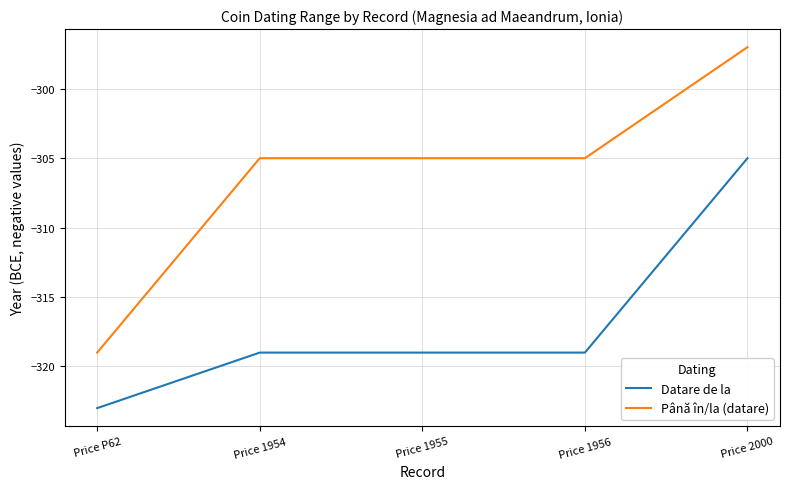

Read the Datare de la value at Price 1955, to the nearest 10.

-320